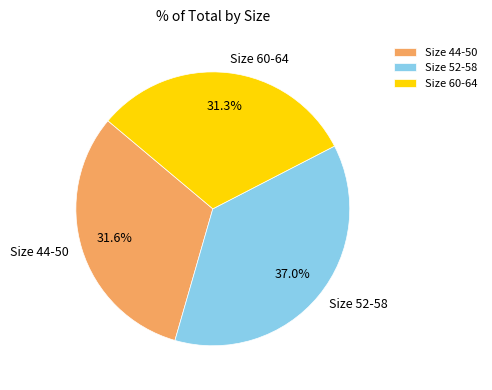

To the nearest percent, what is the difference between the largest and smallest slice percentages?

6%